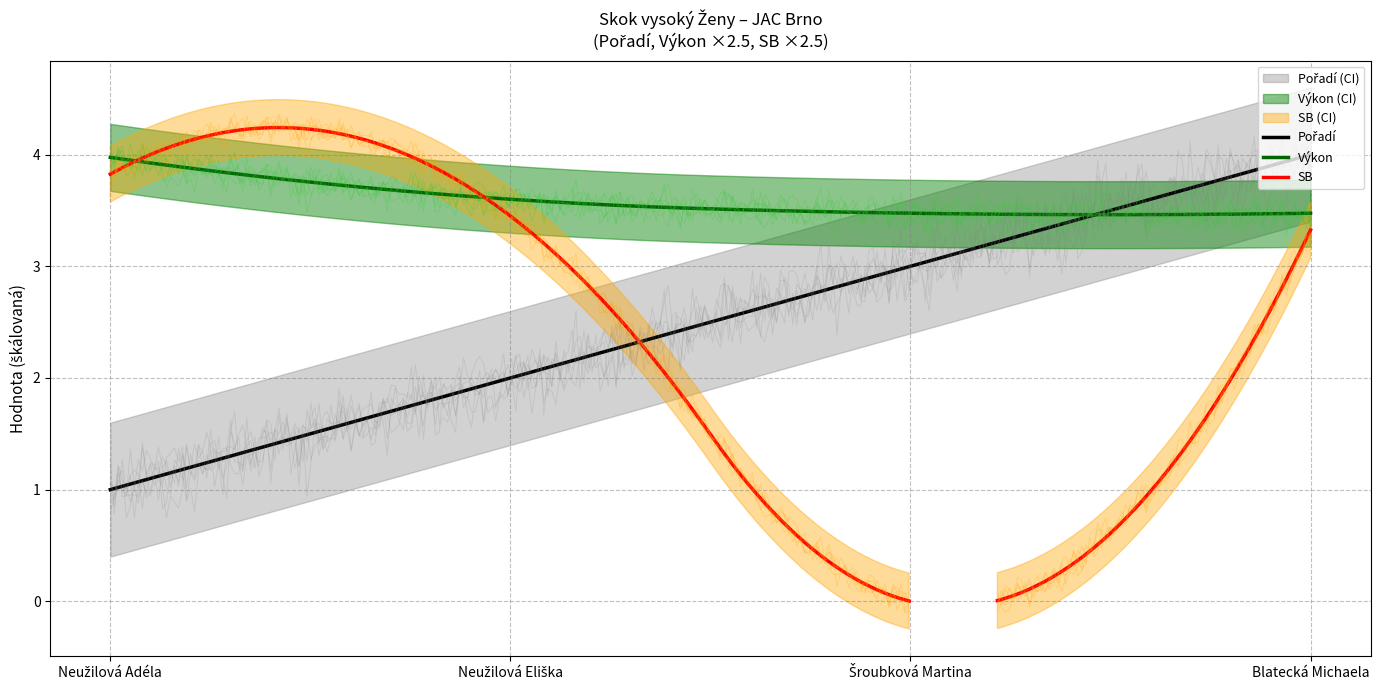

What is the difference between the maximum and second lowest values in the Výkon series?

0.5